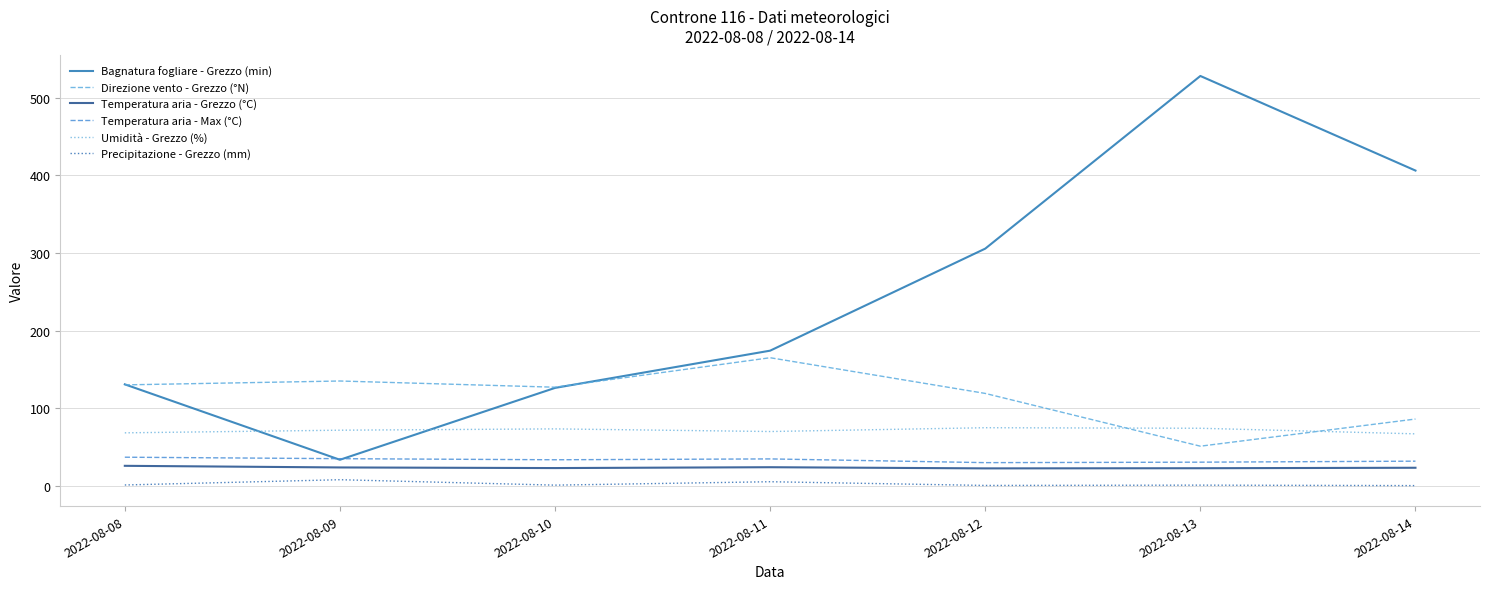

How many series are shown in this chart?

6